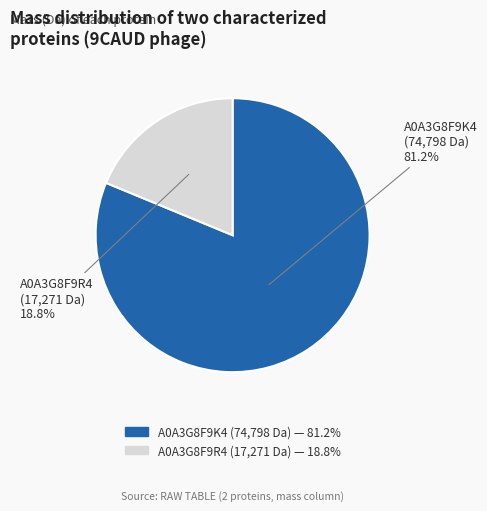

Is there a majority slice in this chart?

Yes